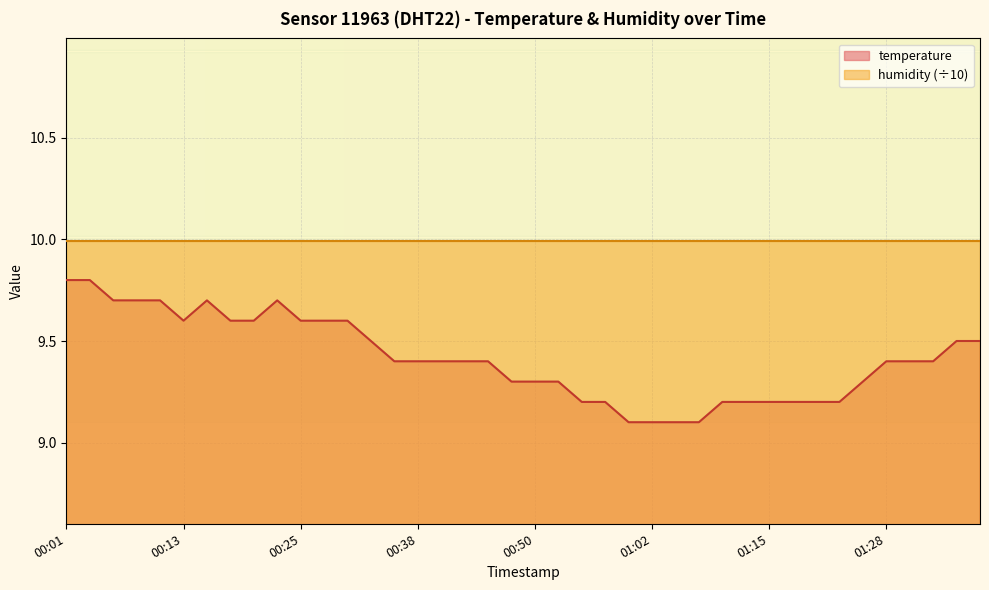

Does the chart display data point markers on the line(s)?

No